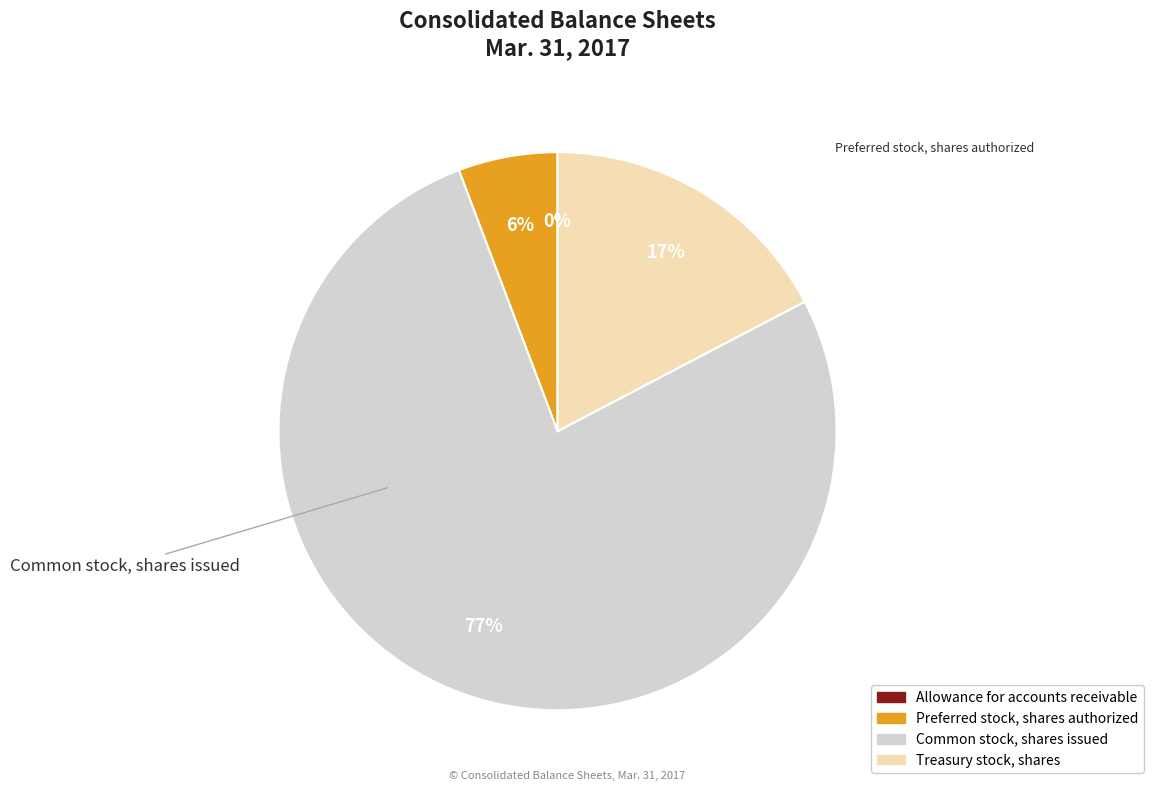

To the nearest percent, what is the difference between the largest and smallest slice percentages?

77%